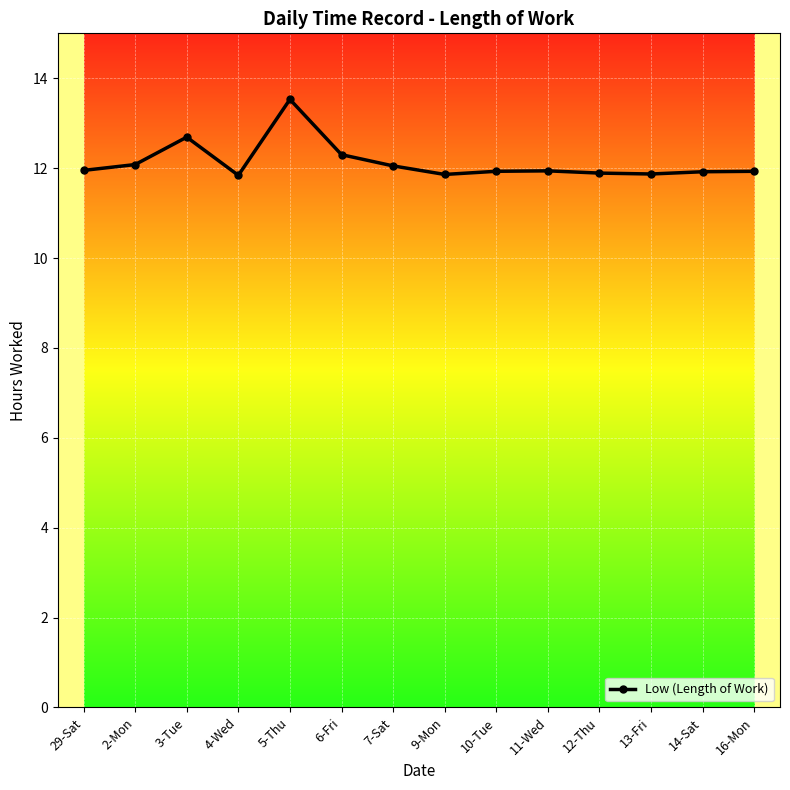

The value at 29-Sat is 18.8. True or false?

False